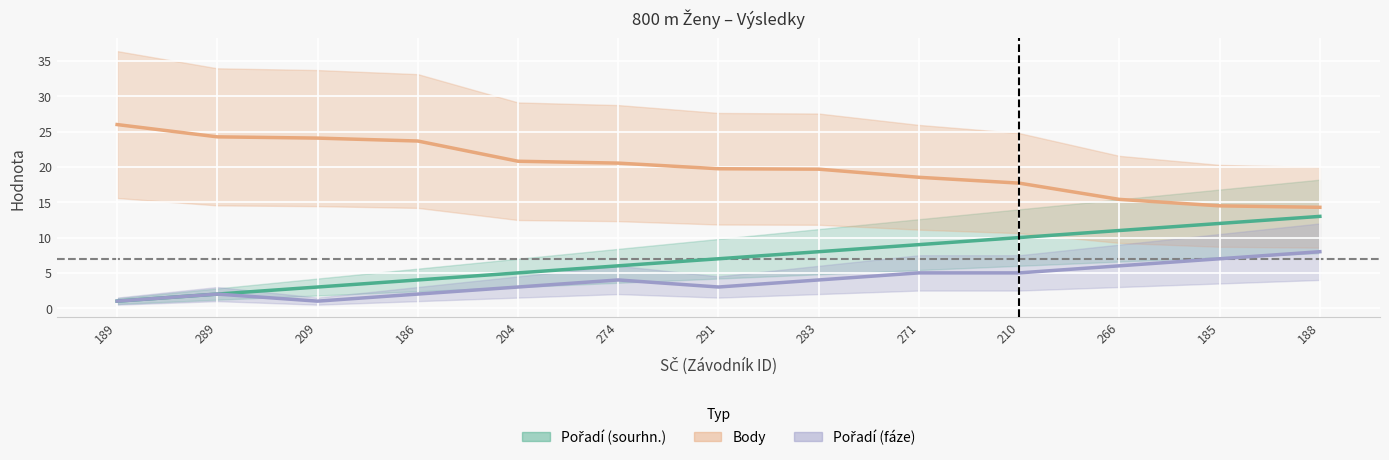

How many interior local valleys does the Pořadí (fáze) series have?

2